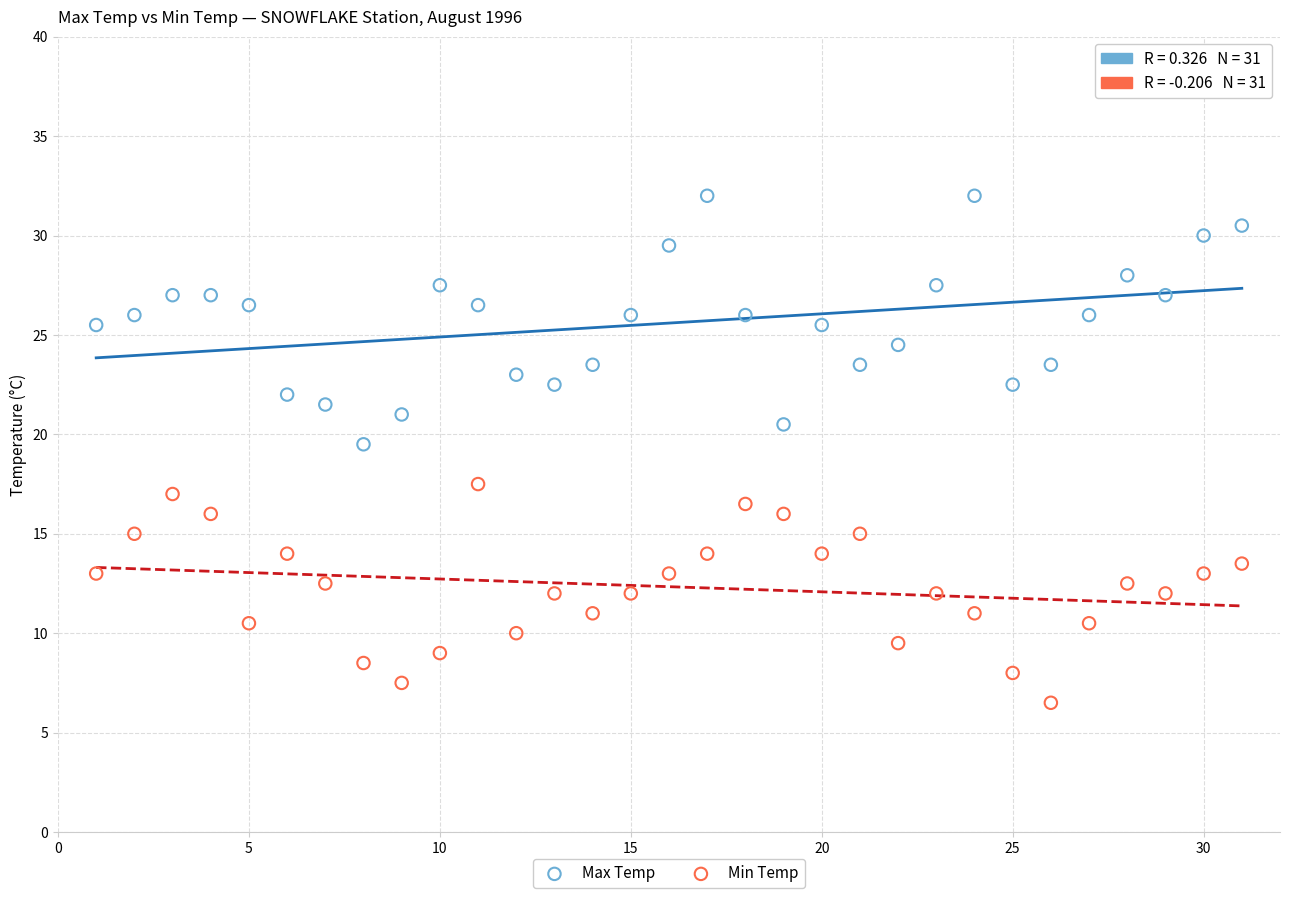

What are all the series names shown in the legend?

Max Temp, Min Temp